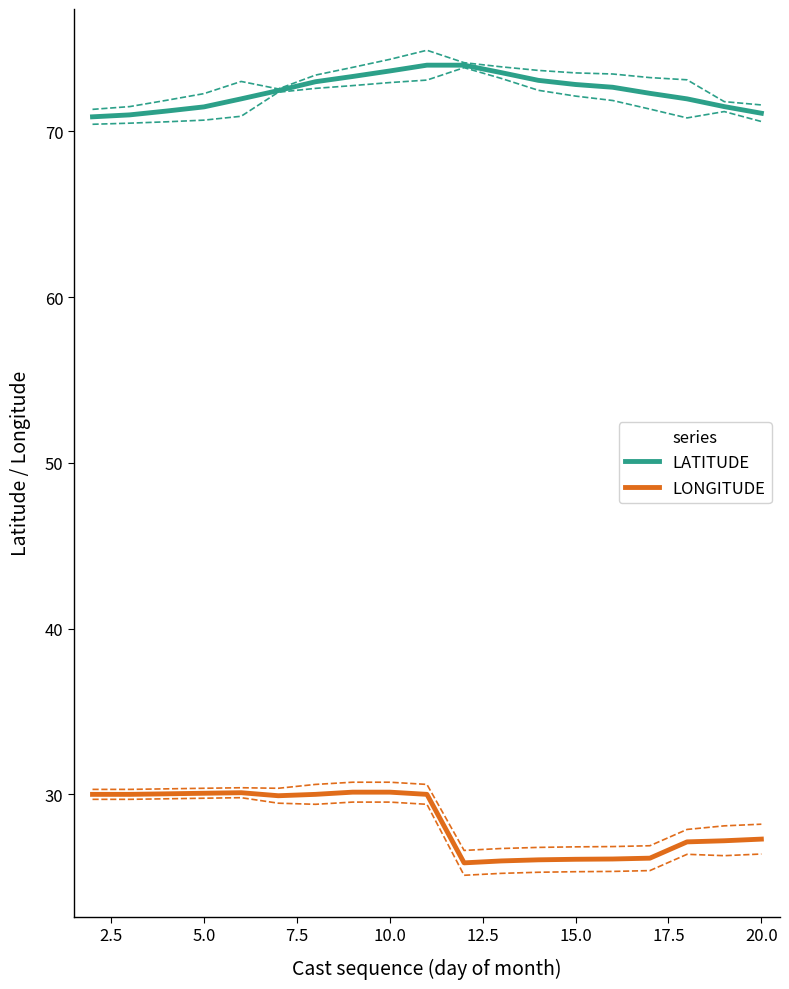

Is it true that LATITUDE equals 73.7 at 10.0?

True